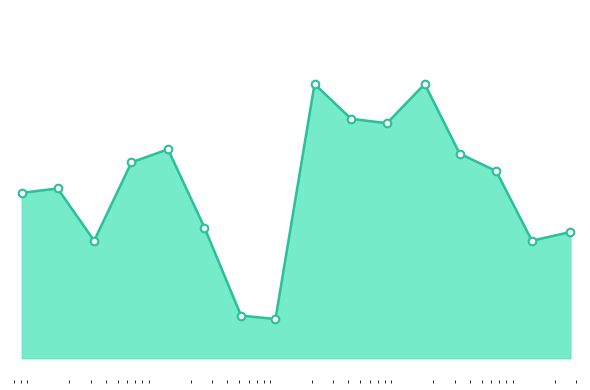

Does the chart have visible grid lines?

No